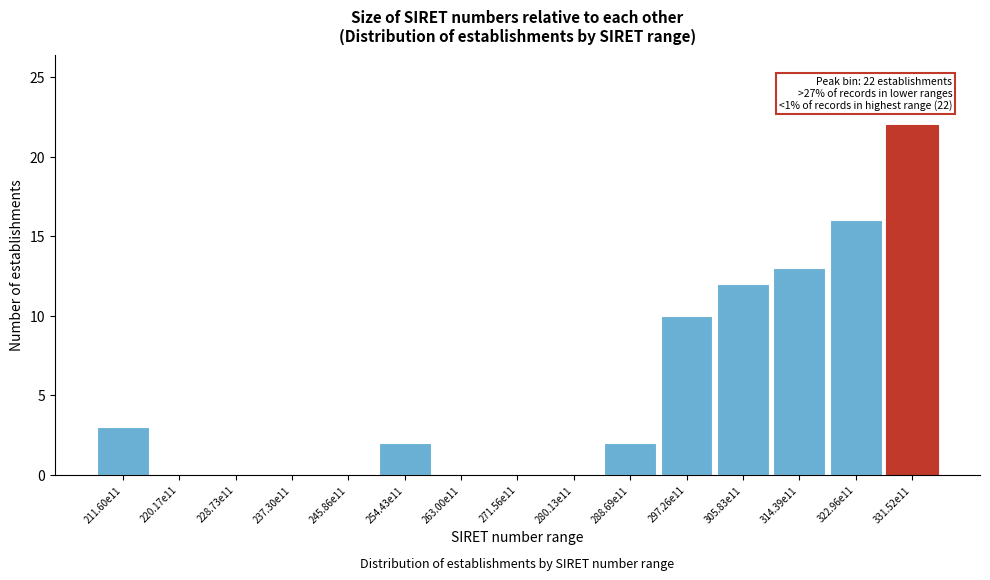

Reading left to right, extract all data points from this chart.

211.60e11=3	220.17e11=0	228.73e11=0	237.30e11=0	245.86e11=0	254.43e11=2	263.00e11=0	271.56e11=0	280.13e11=0	288.69e11=2	297.26e11=10	305.83e11=12	314.39e11=13	322.96e11=16	331.52e11=22